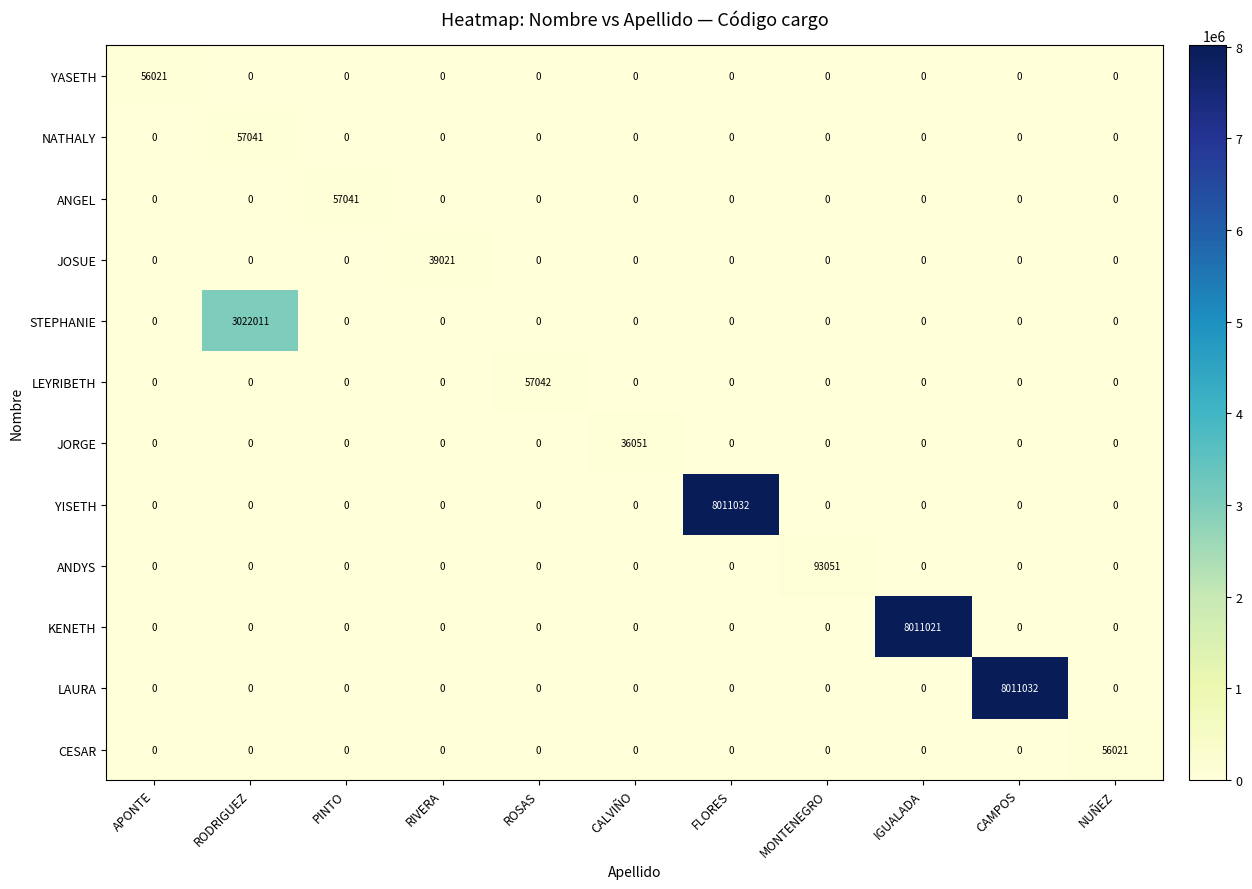

What is the maximum value shown in the chart?

8011032